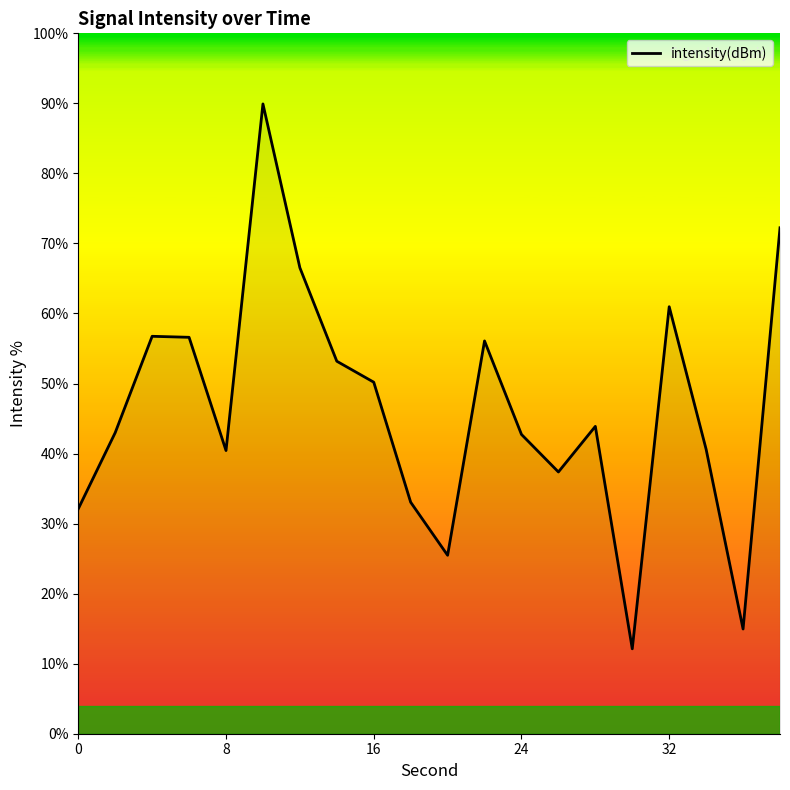

What is the difference between the maximum and minimum values?

77.8